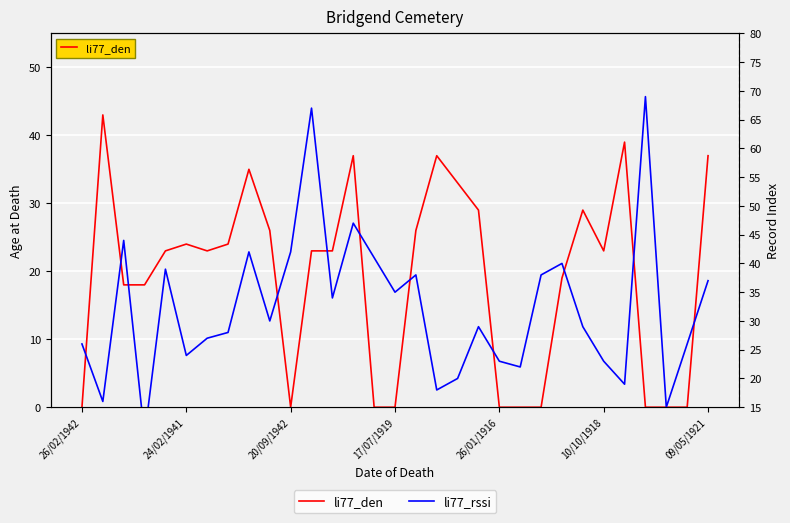

True or false: li77_rssi and li77_den cross at least once.

True